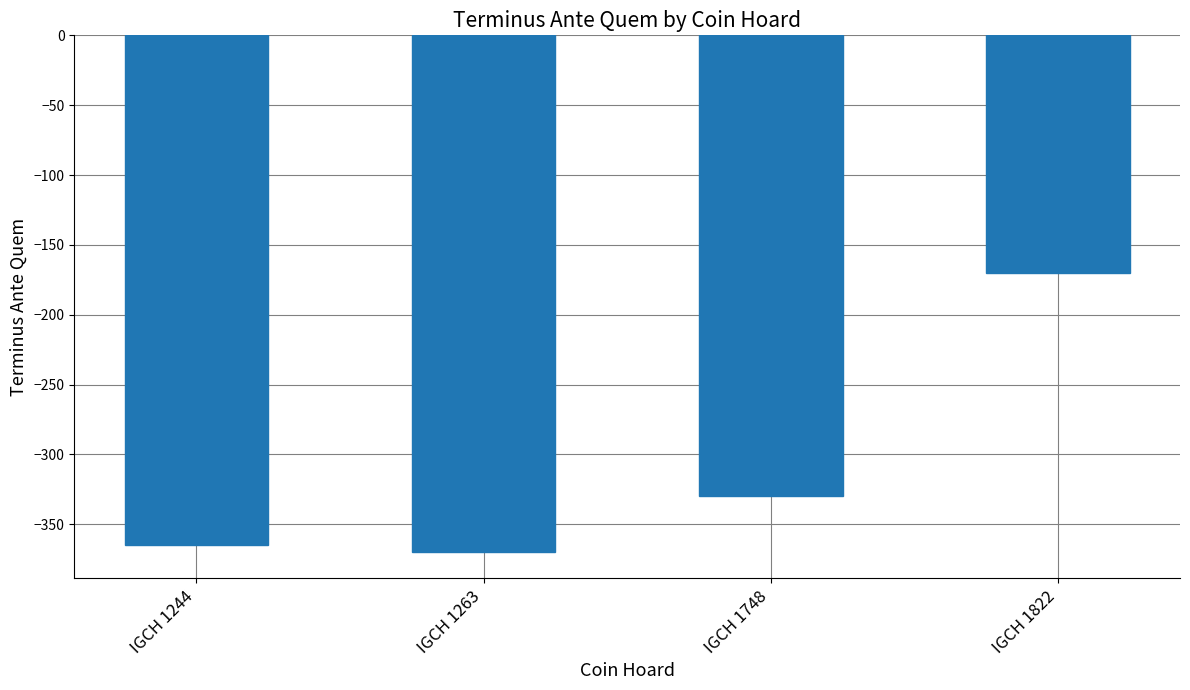

Reading left to right, list all the values displayed in this chart.

-365	-370	-330	-170